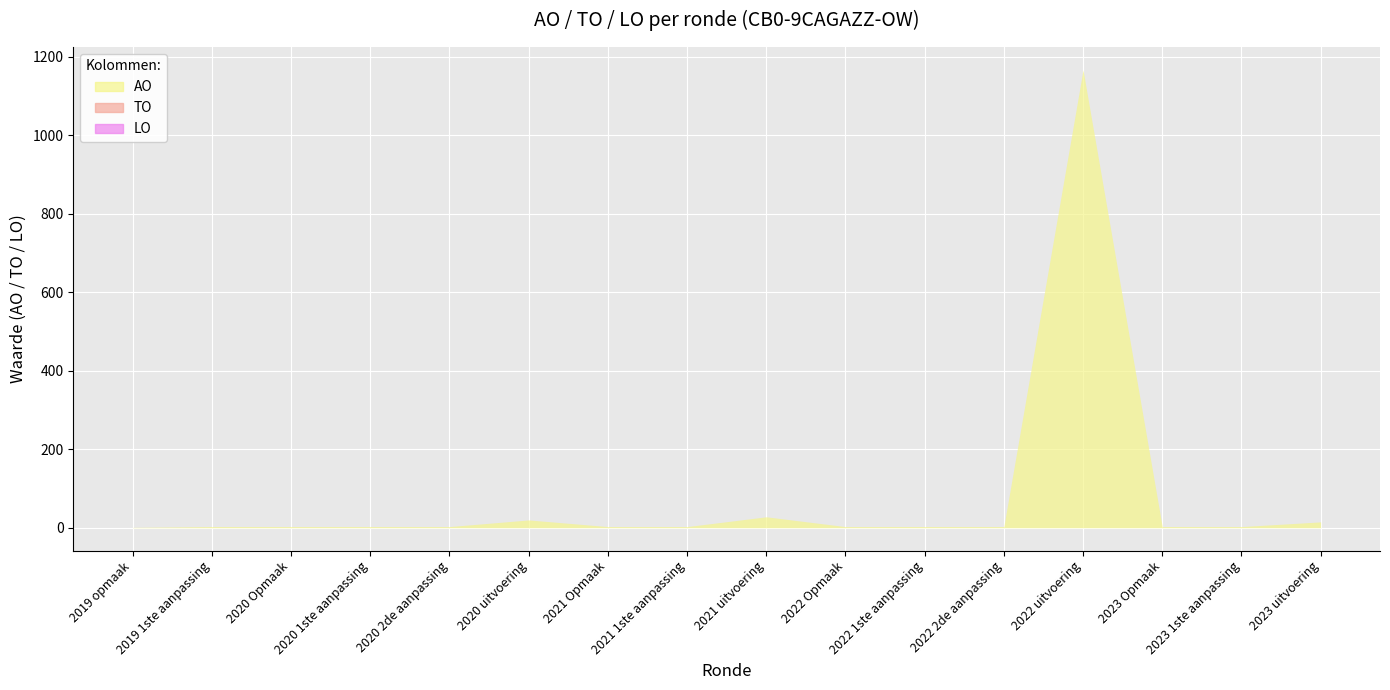

At which category does AO reach its first local peak?

2020 uitvoering